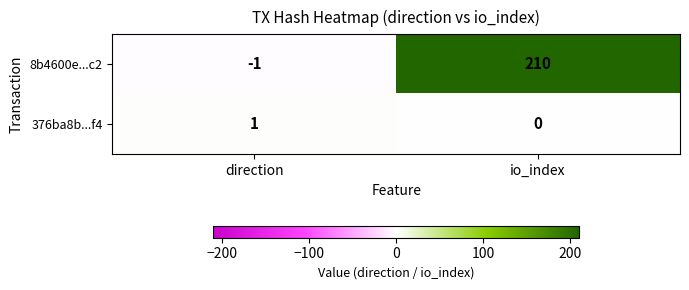

How many positive values does the 376ba8b...f4 series have?

1